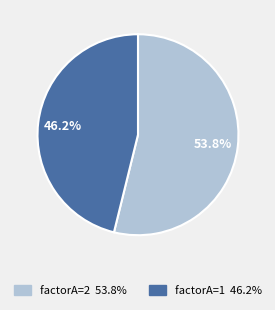

To the nearest percent, what is the average slice percentage?

50%